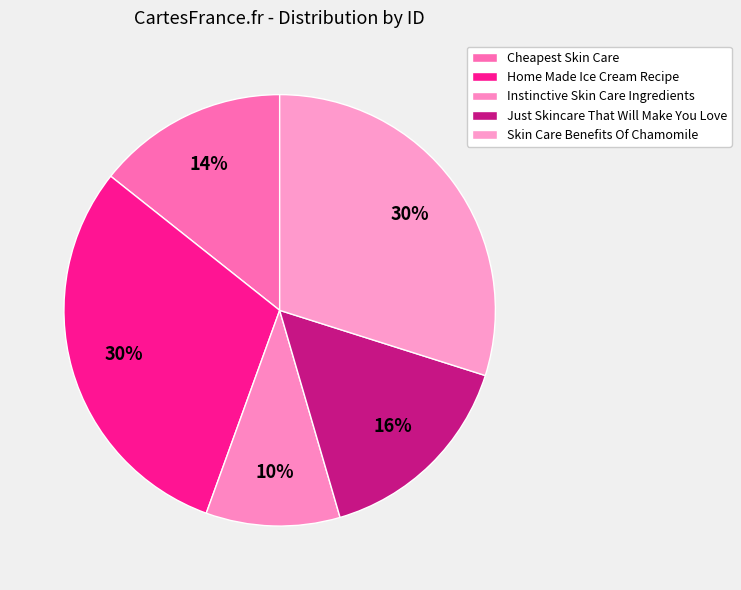

Between Home Made Ice Cream Recipe and Cheapest Skin Care, which is larger?

Home Made Ice Cream Recipe